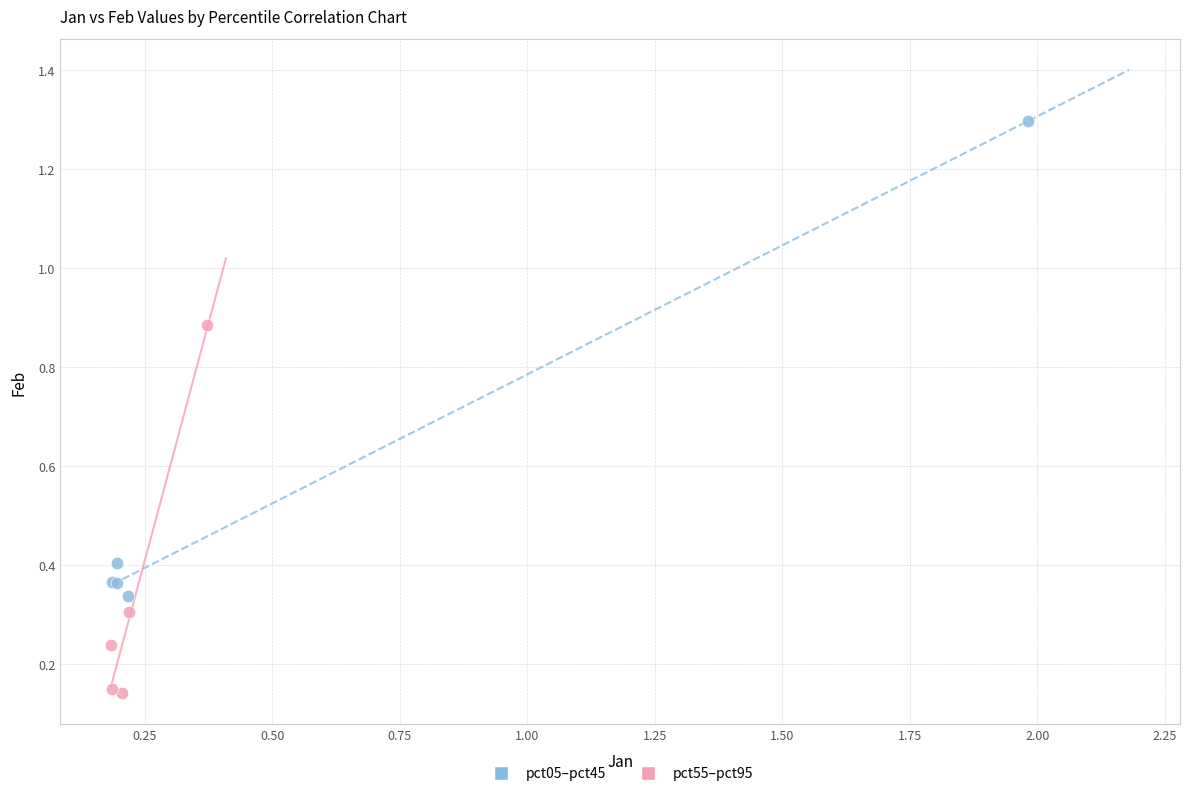

Which series reaches the maximum Y coordinate?

pct05–pct45